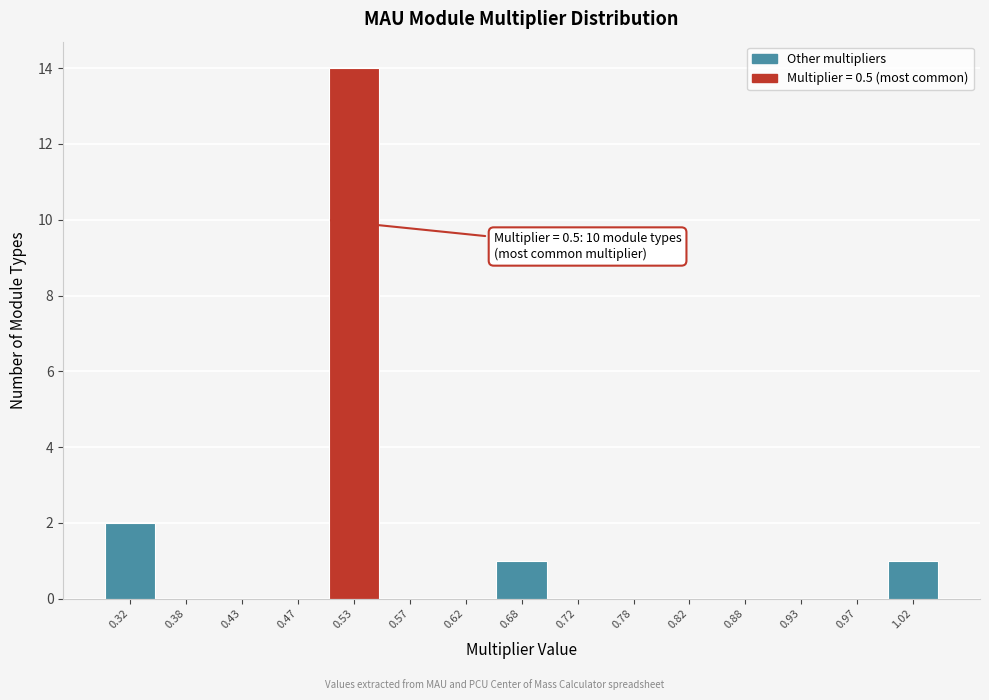

Which range on the x-axis has the tallest bar?

0.50 to 0.55